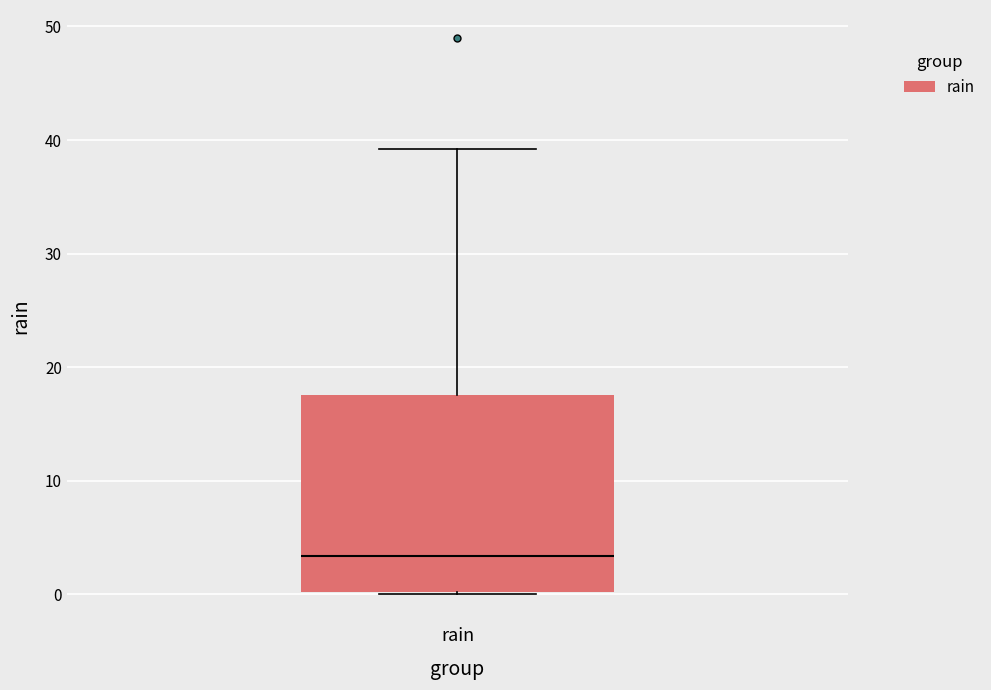

Read this box plot against the y-axis: the position of the median line, the range covered by the box, and the ends of both whiskers. The values are not printed on the chart, so give them approximately, as read against the axis.

median 3, box 0 to 18, whiskers 0 to 39